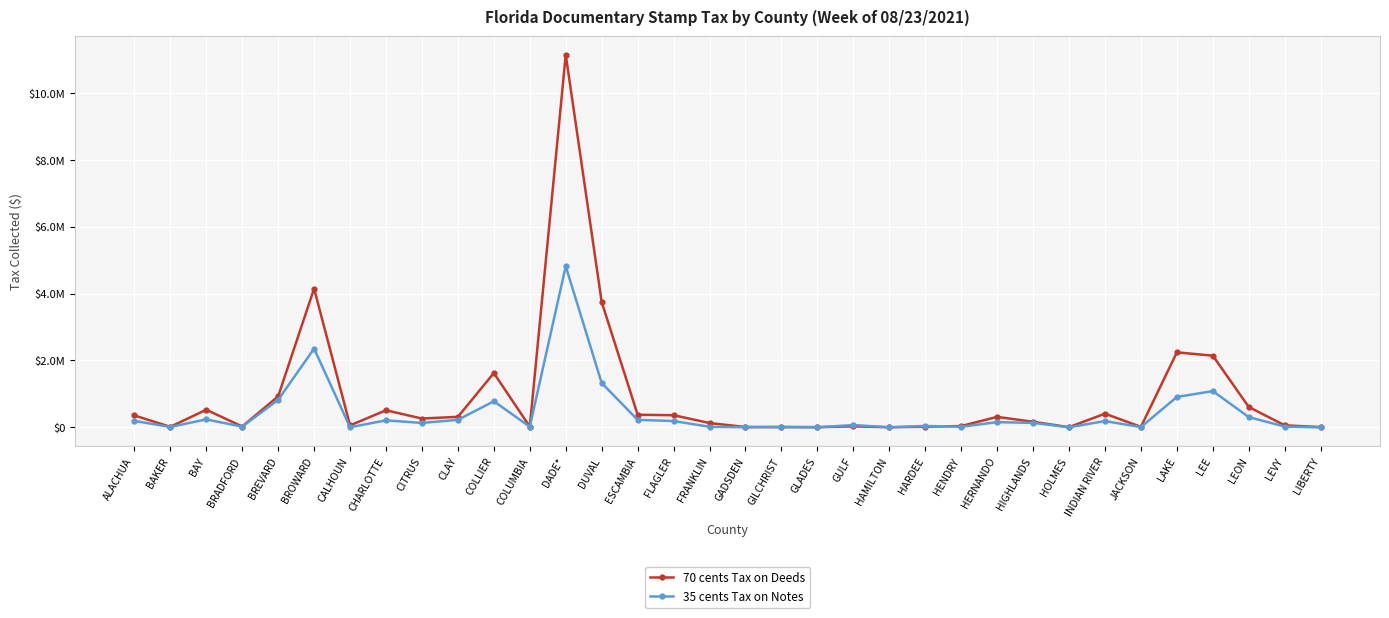

Between DADE* and GULF, which series saw the biggest shift?

70 cents Tax on Deeds